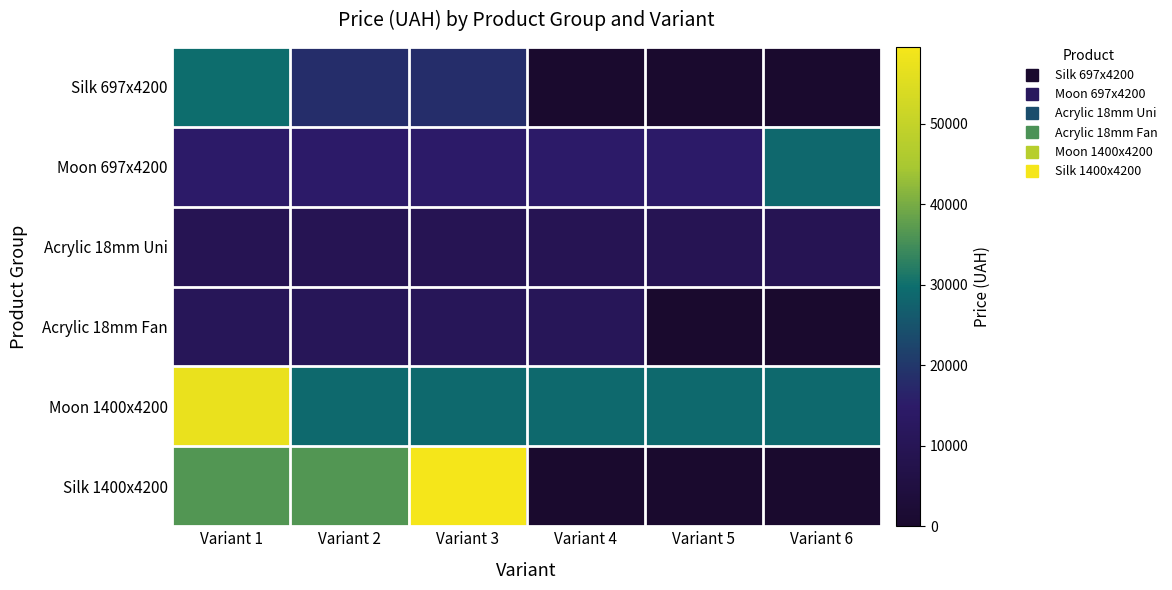

Which label corresponds to the smallest value in the chart?

Variant 4